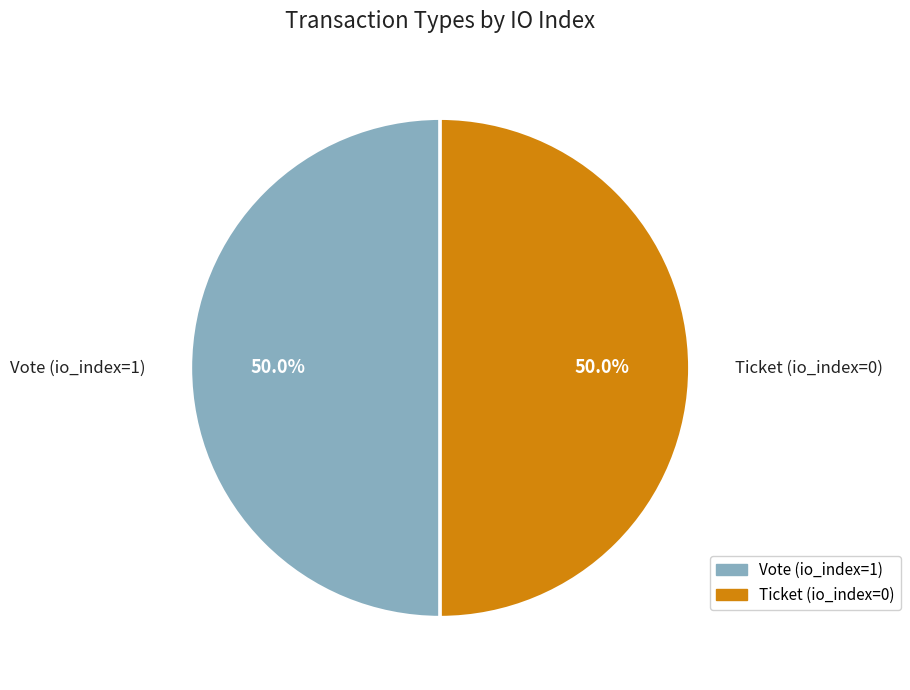

How many slices are in this pie chart?

2